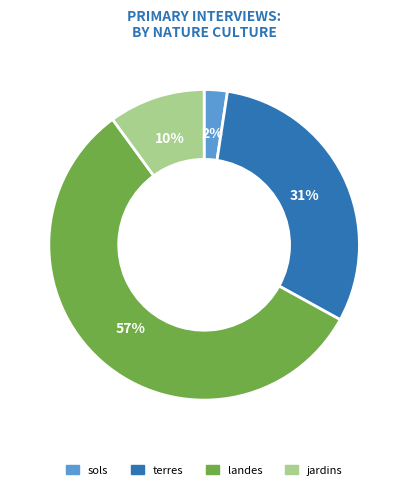

To the nearest percent, what percentage of the pie is sols?

2%